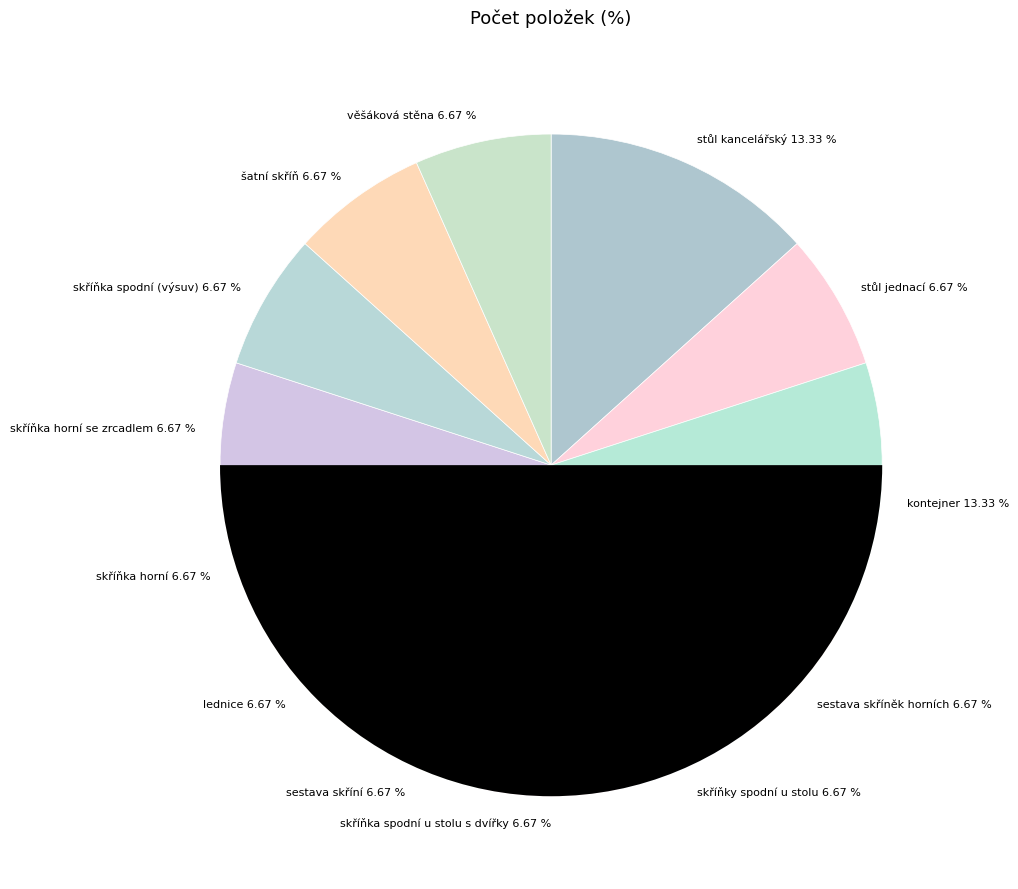

To the nearest percent, what is the combined percentage of šatní skříň and kontejner?

20%